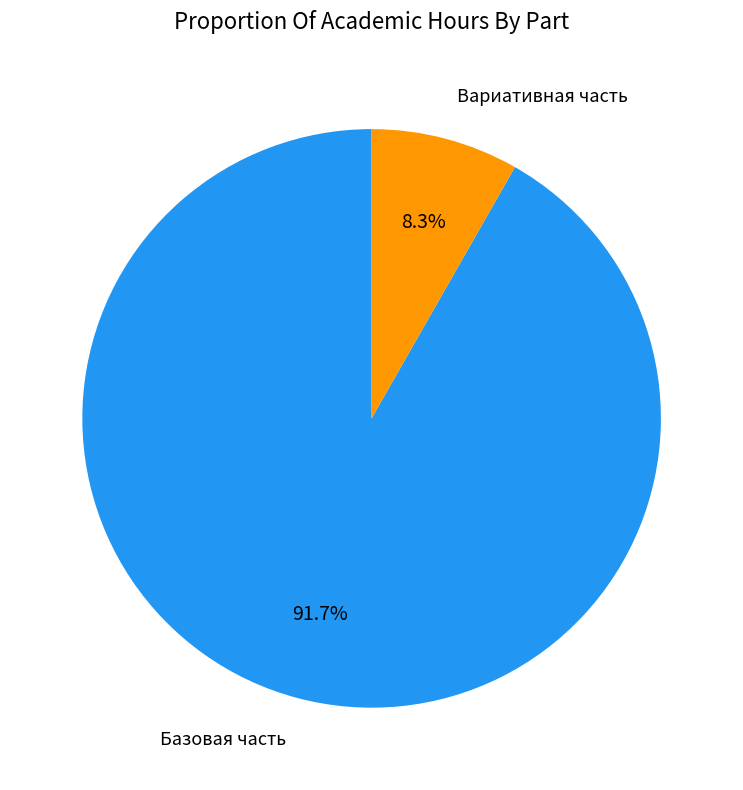

Rank the categories by value from lowest to highest.

Вариативная часть, Базовая часть